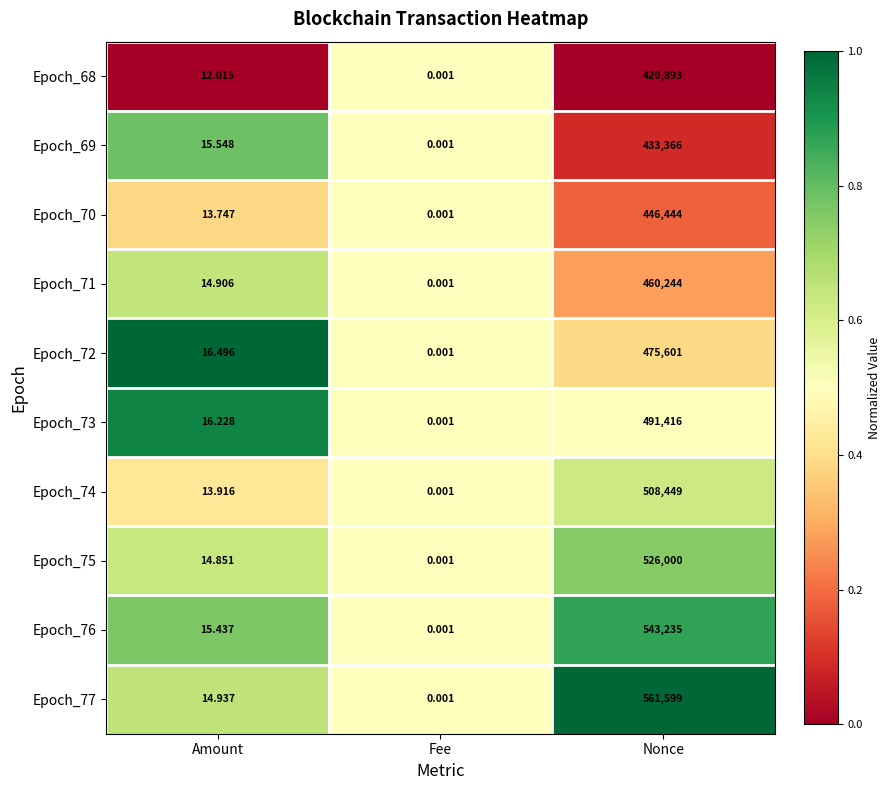

How many series are shown in this chart?

10